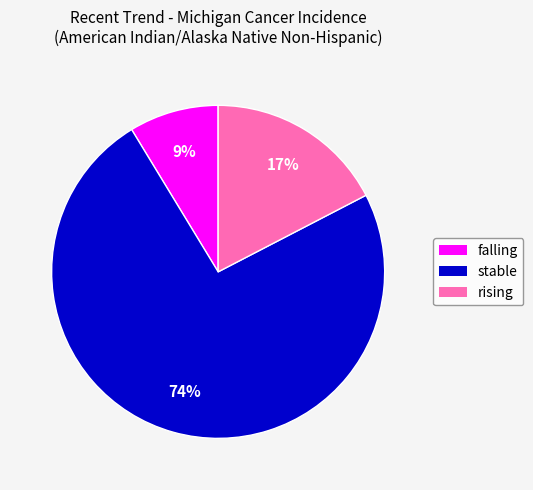

What is the smallest slice in the pie chart?

falling